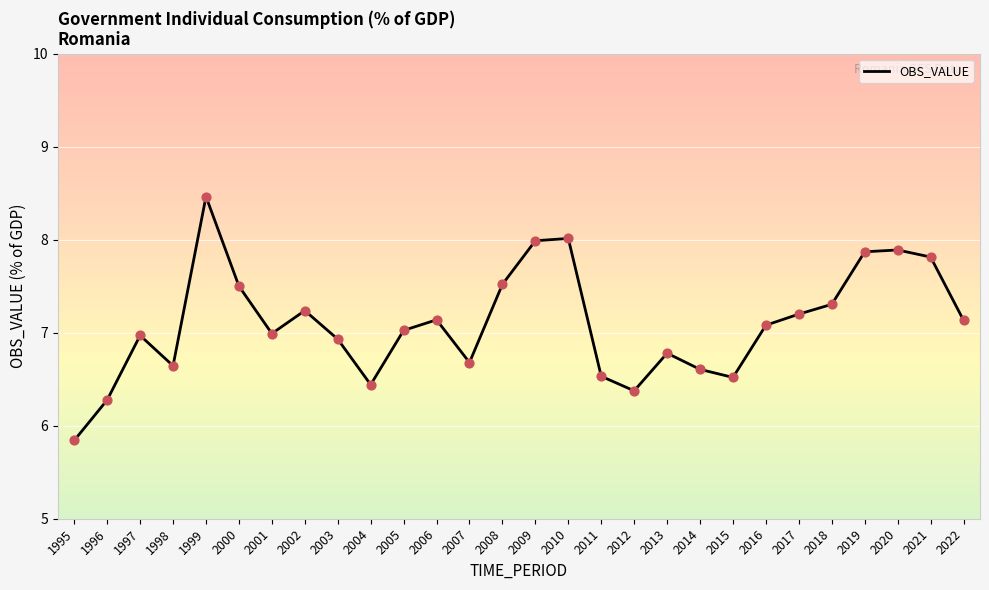

What is the change in value from 1997 to 2000?

+0.5